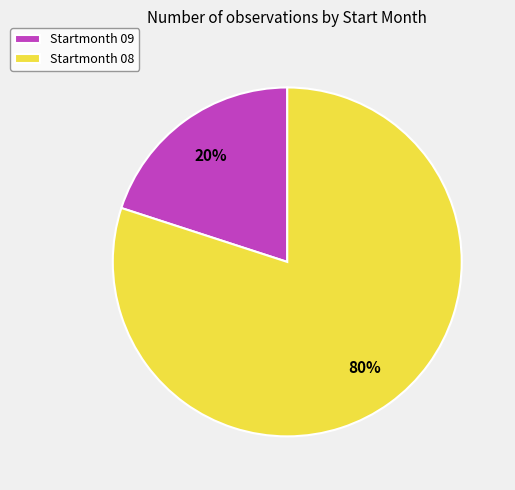

Count the number of slices in the pie.

2